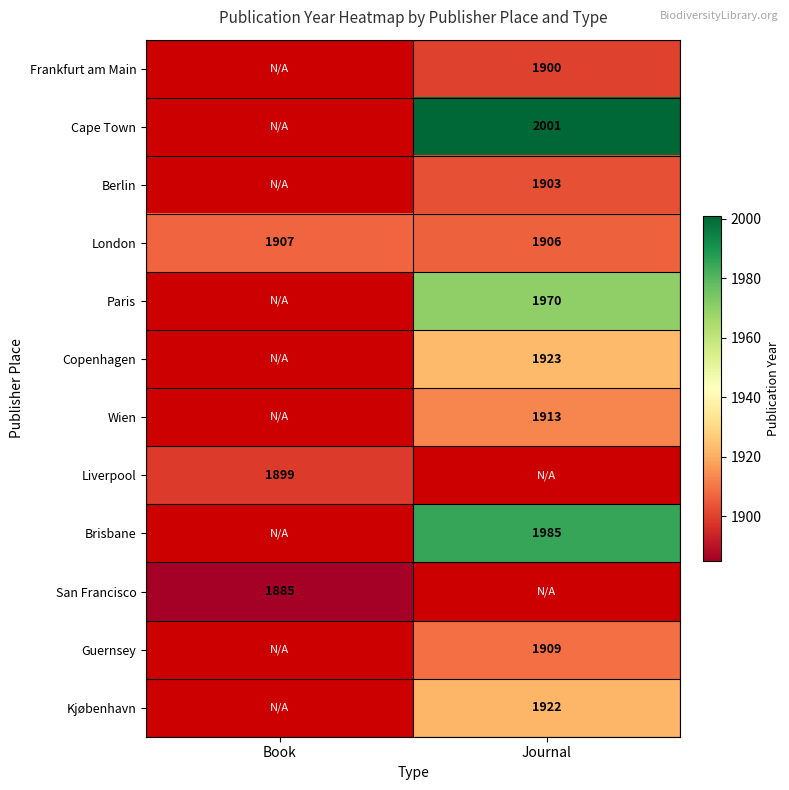

What is the spread (max minus min) of values at Journal?

101.0